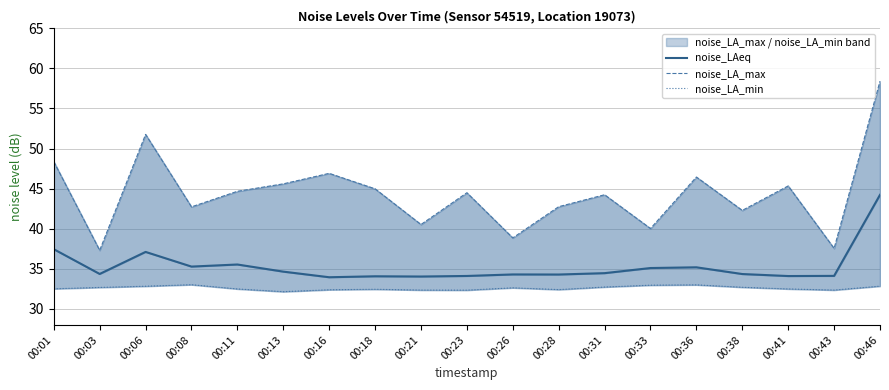

How many values in the noise_LAeq series exceed 34?

18